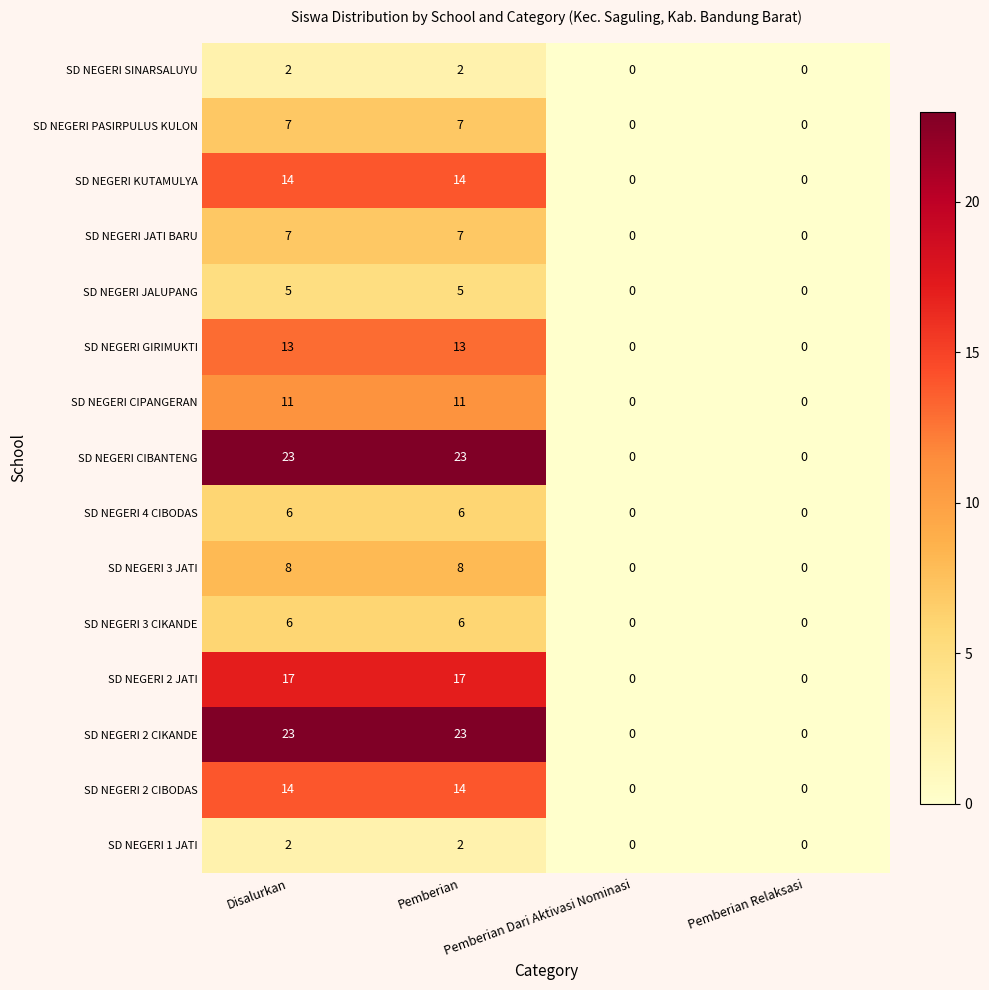

How many data points in SD NEGERI 2 CIKANDE are less than 23?

2